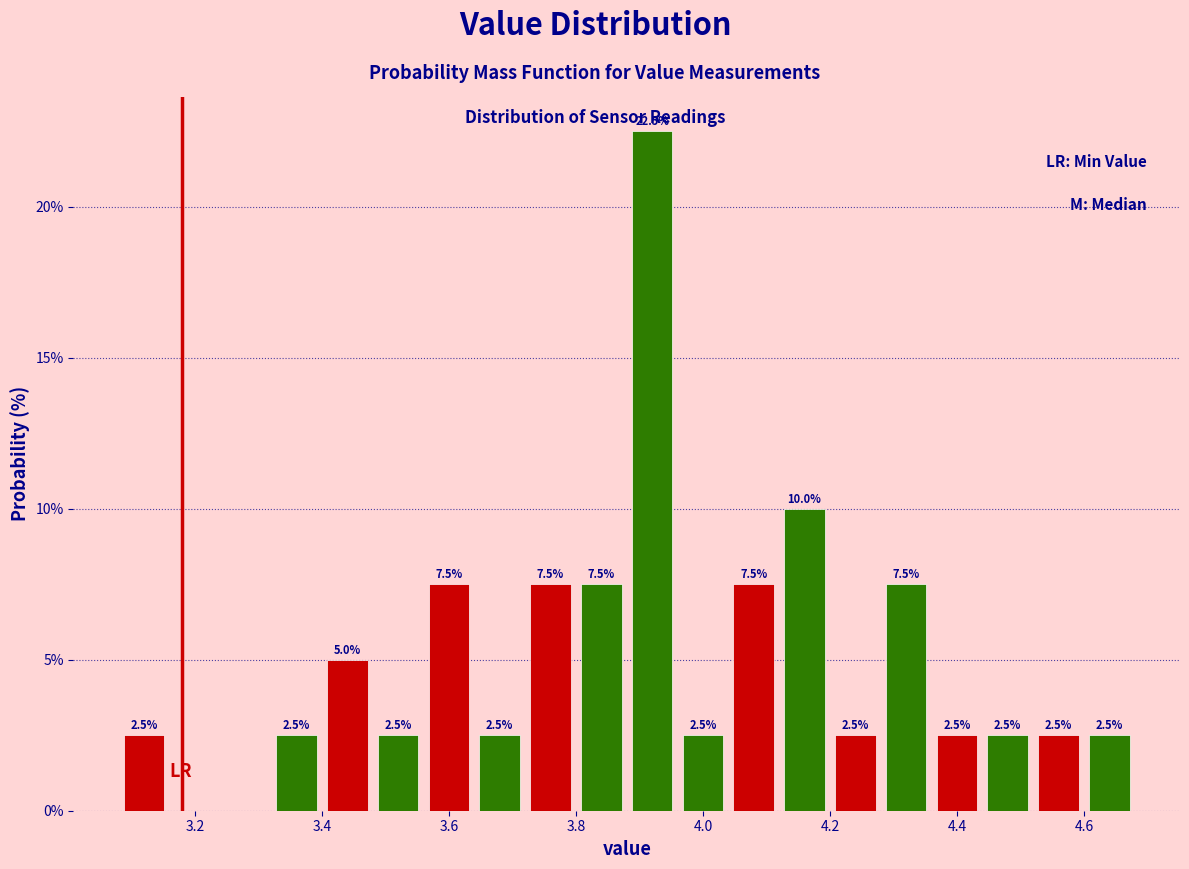

Over which range of the x-axis is the bar tallest?

3.88 to 3.96